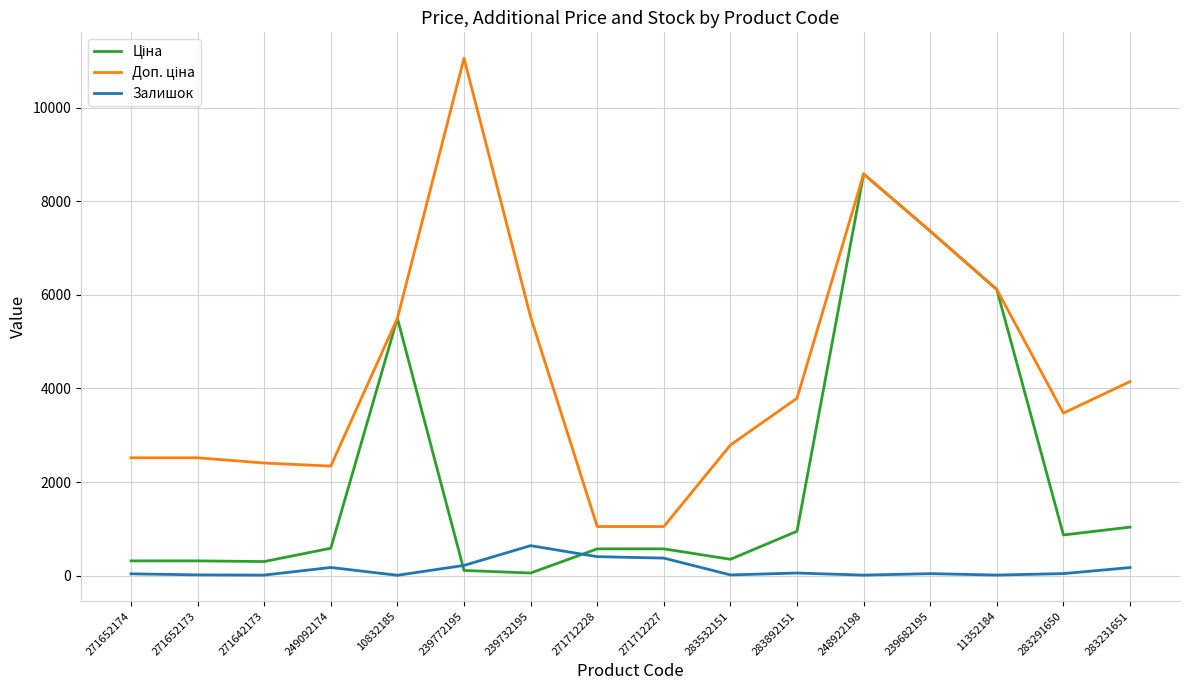

At which category is the sum across all series the highest?

248922198